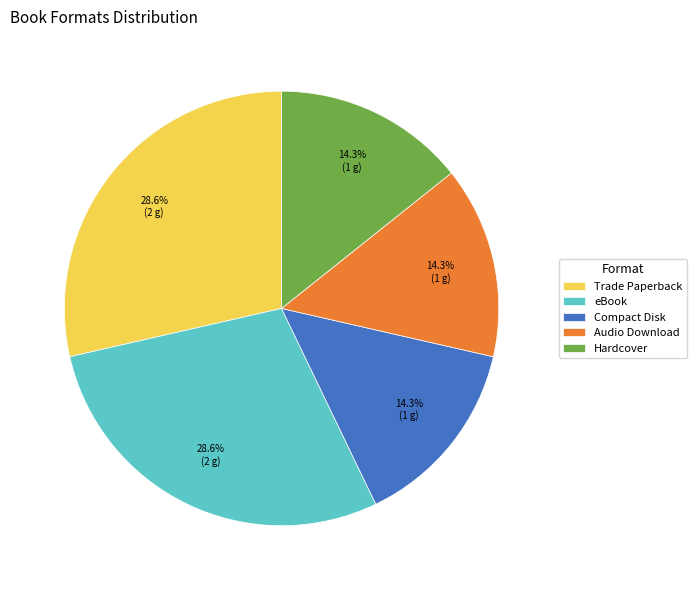

How many slices are in this pie chart?

5